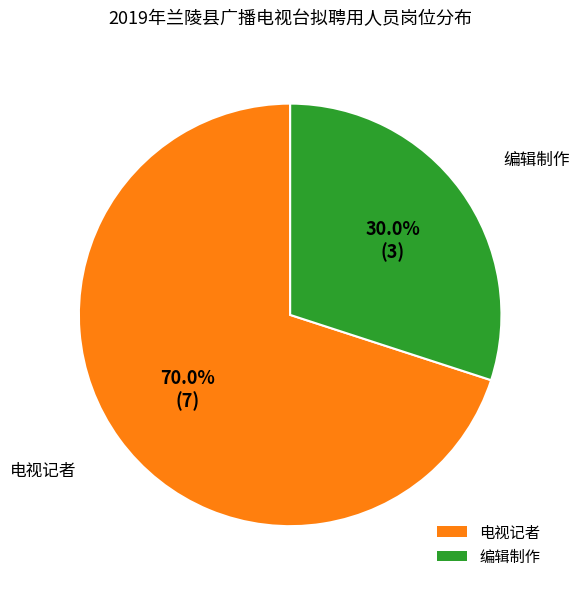

How many segments does this pie chart have?

2